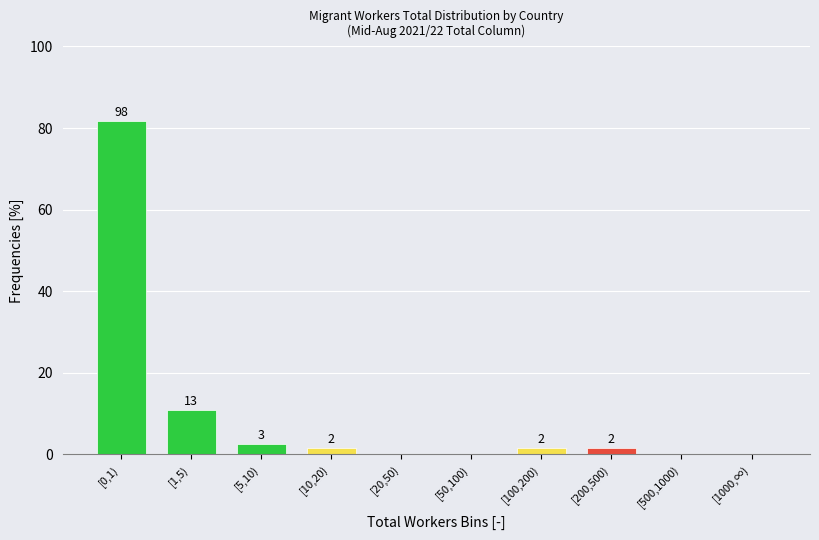

Are the bars horizontal?

No